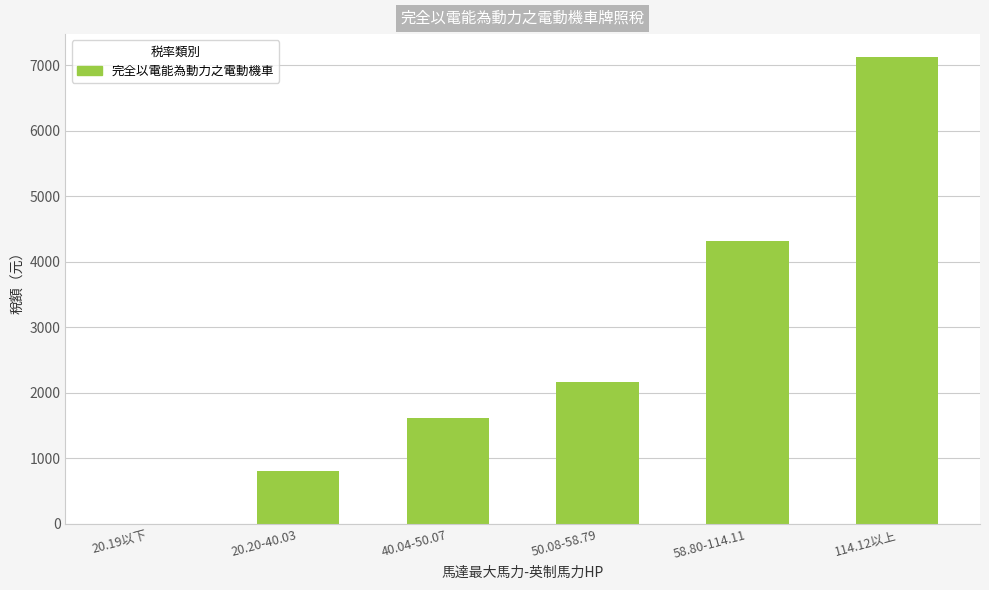

Are the bars horizontal?

No